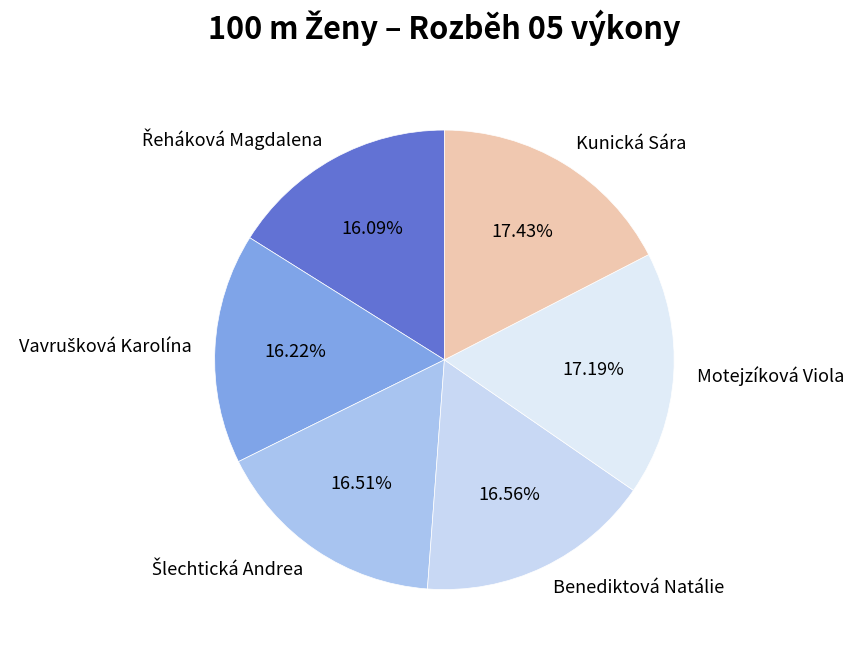

Do Benediktová Natálie and Kunická Sára together represent more than half of the pie?

No